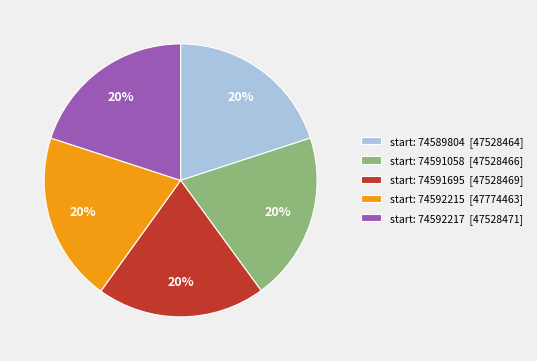

To the nearest percent, what percentage of the pie is start: 74589804 [47528464]?

20%